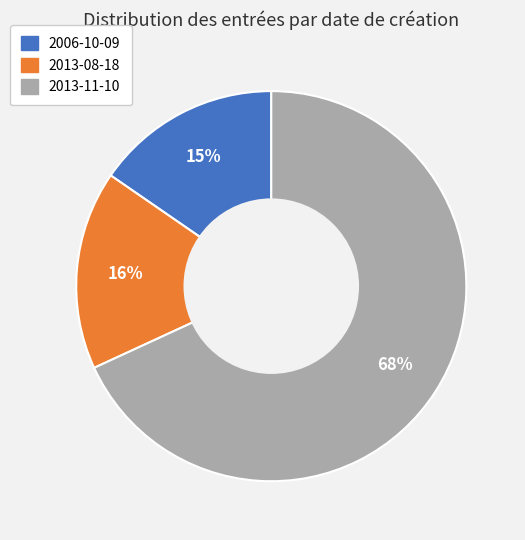

Count the number of slices in the pie.

3